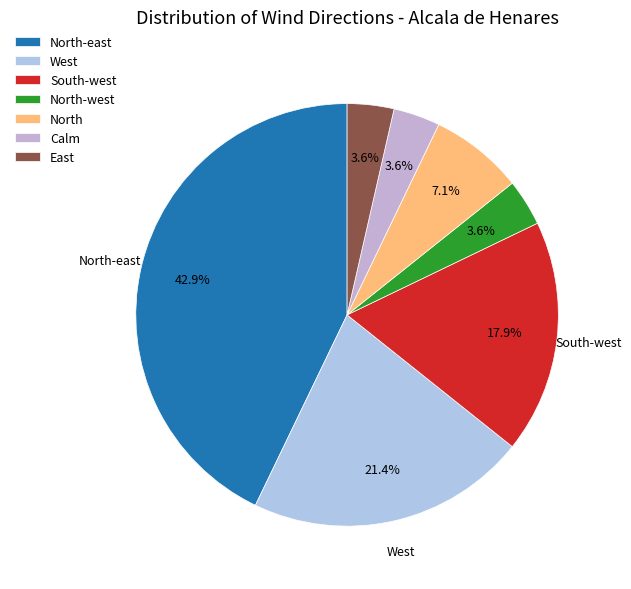

What is the total percentage of West and North-east?

64.3%